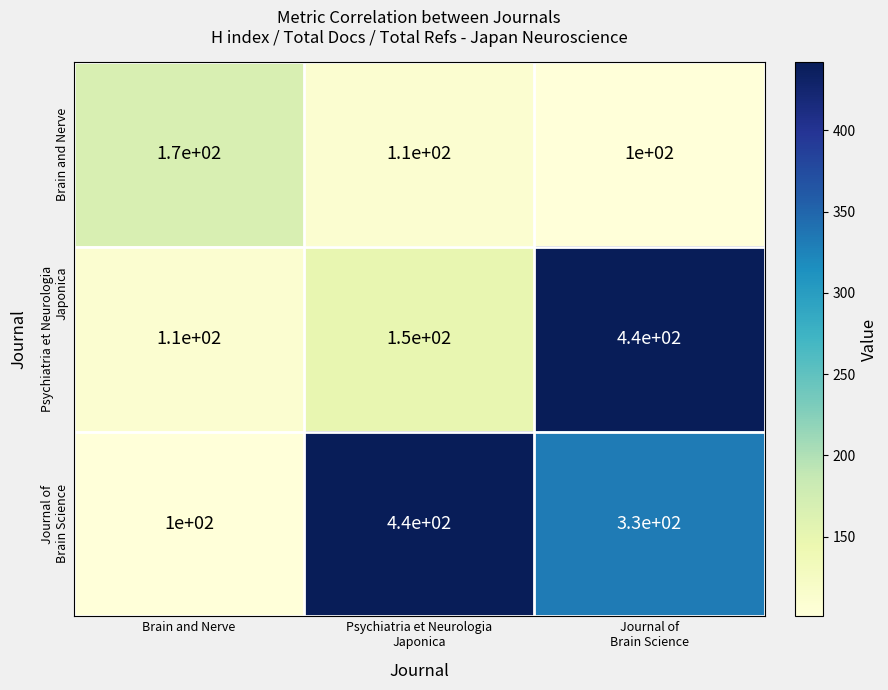

What is the difference between the maximum and minimum values in the Brain and Nerve series?

70